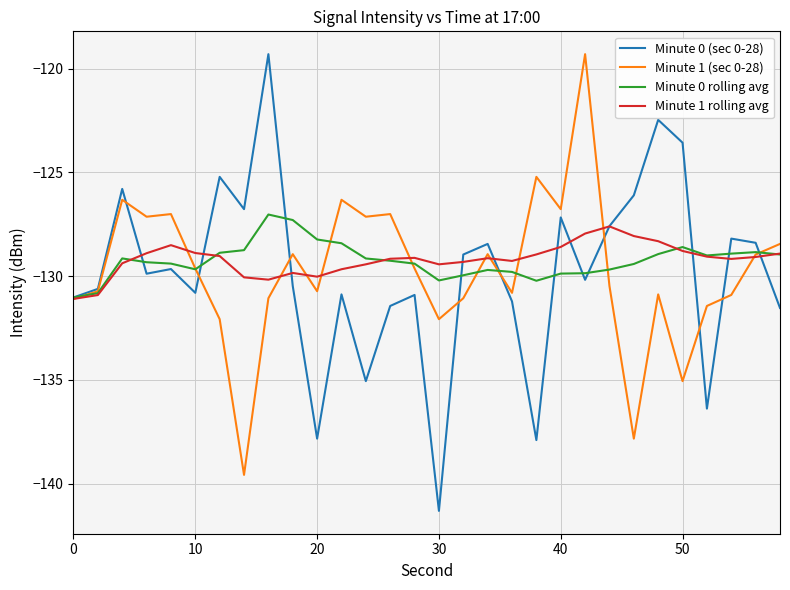

What is the greatest value displayed?

-119.3